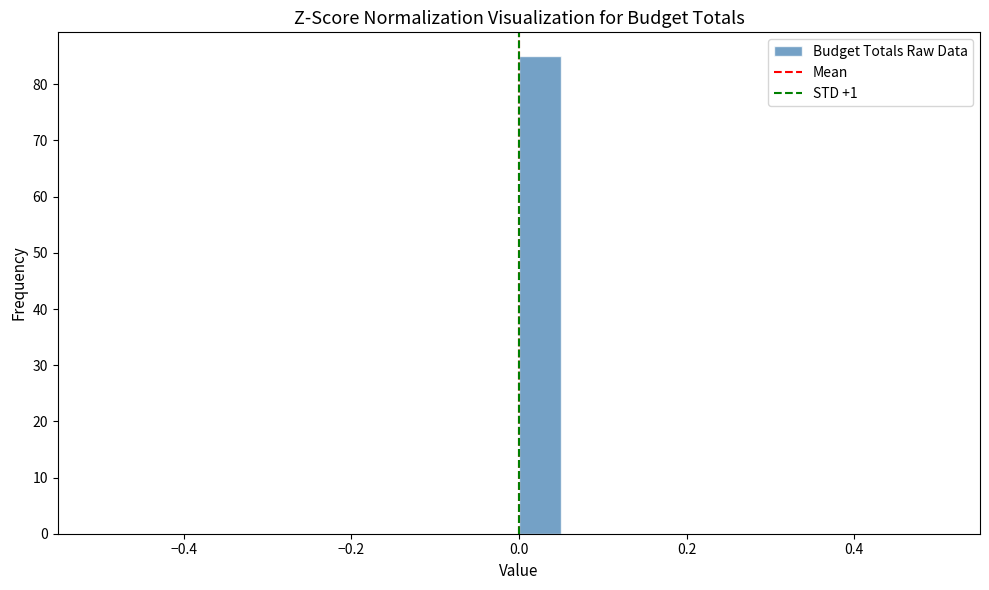

Around what value on the x-axis is the tallest bar? Give the approximate position of its centre, as read against the axis.

0.02